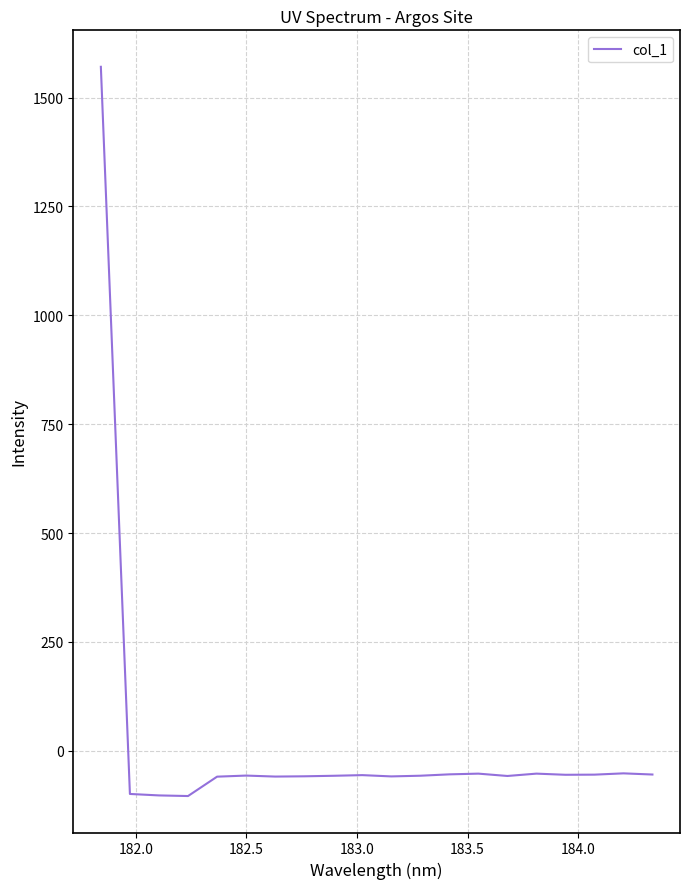

What is the maximum value shown in the chart?

1570.7